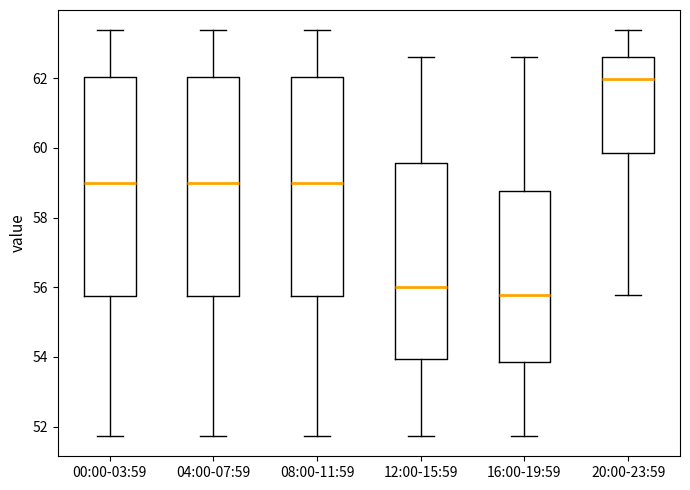

Which box has the lowest median line?

16:00-19:59